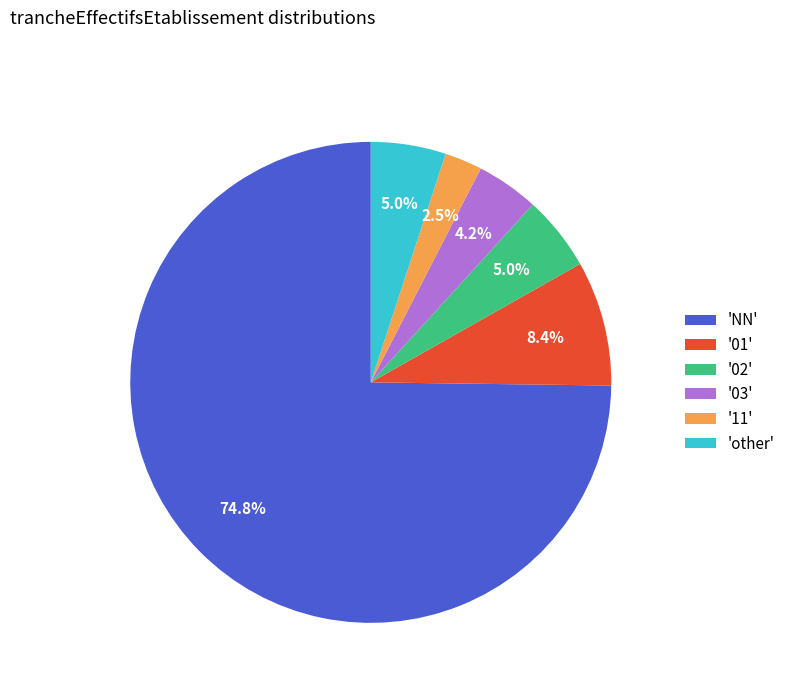

How much of the chart is everything except '03'?

95.8%